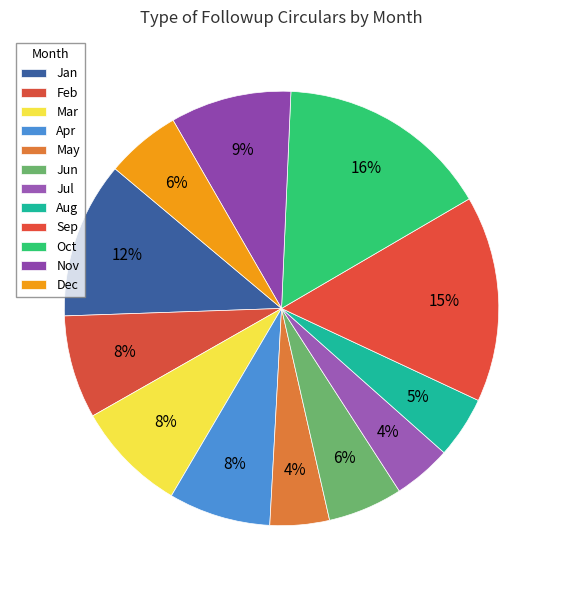

Count the number of slices in the pie.

12